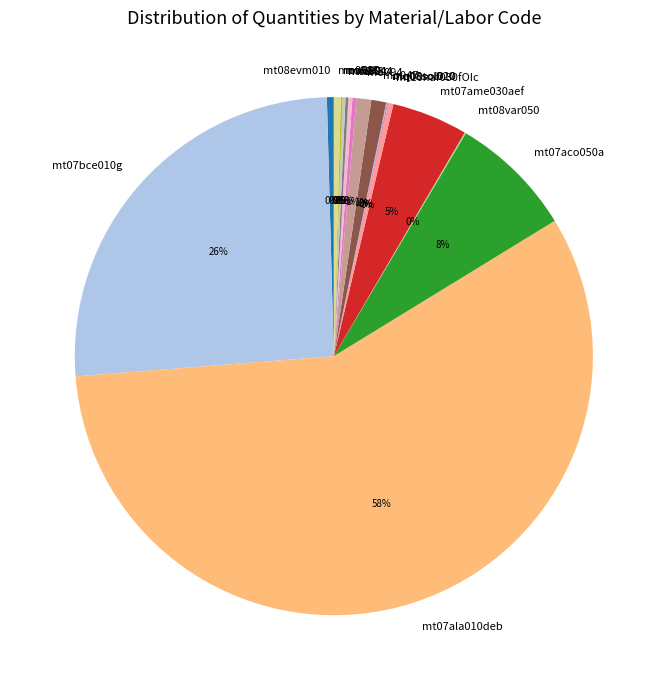

Is it true that mt07aco050a is 1% of the pie?

False